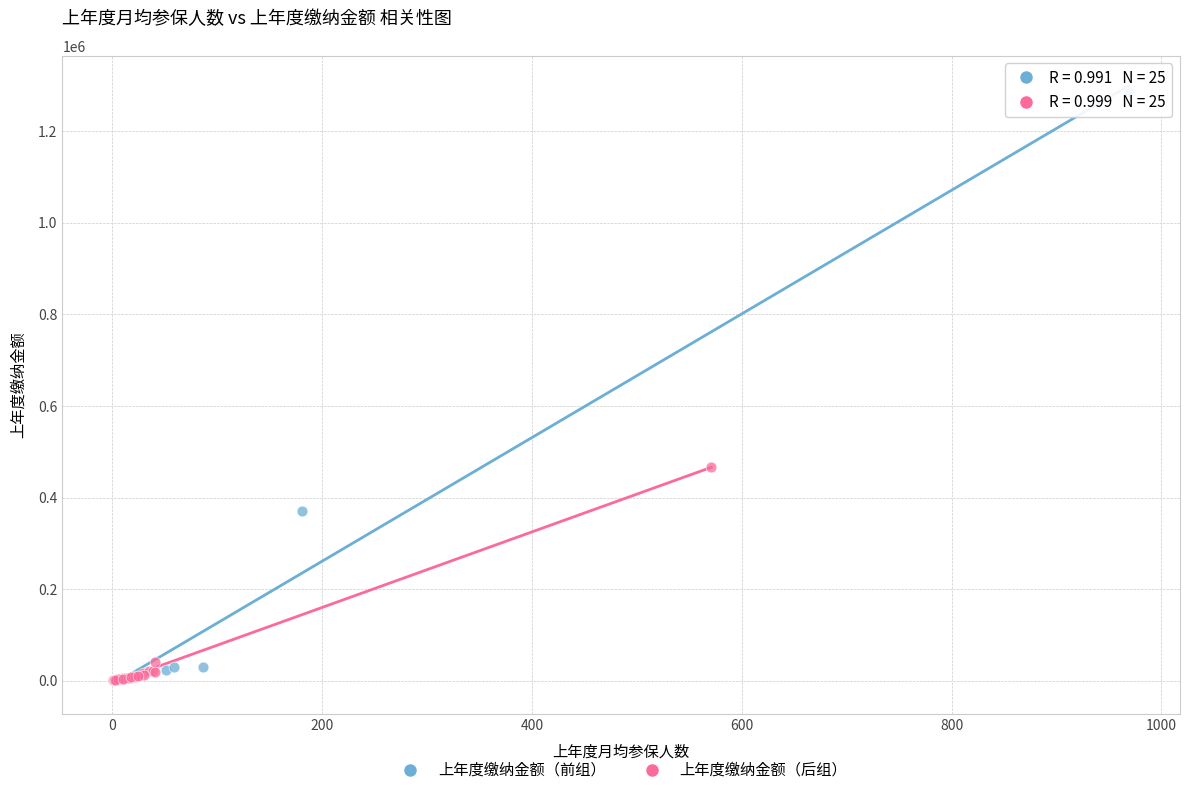

Which series reaches the maximum Y coordinate?

上年度缴纳金额（前组）